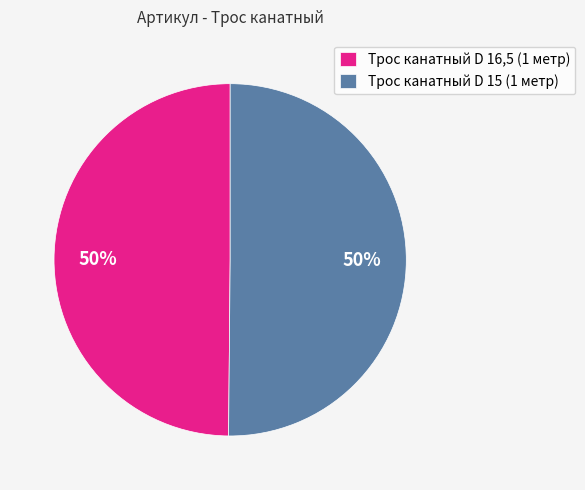

To the nearest percent, what portion does Трос канатный D 15 (1 метр) represent?

50%